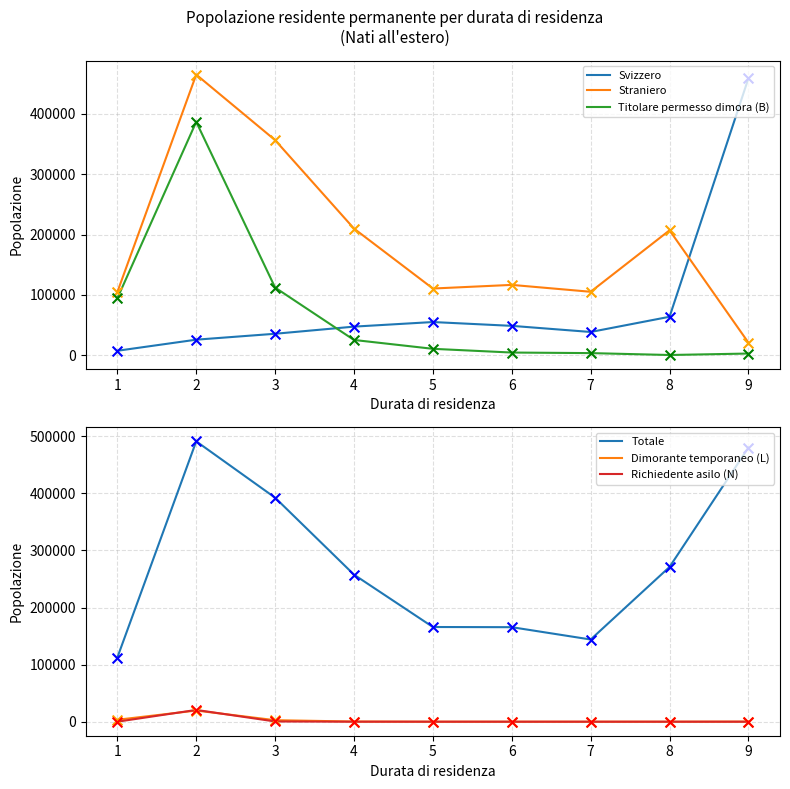

Which series has the largest total across all categories?

Totale